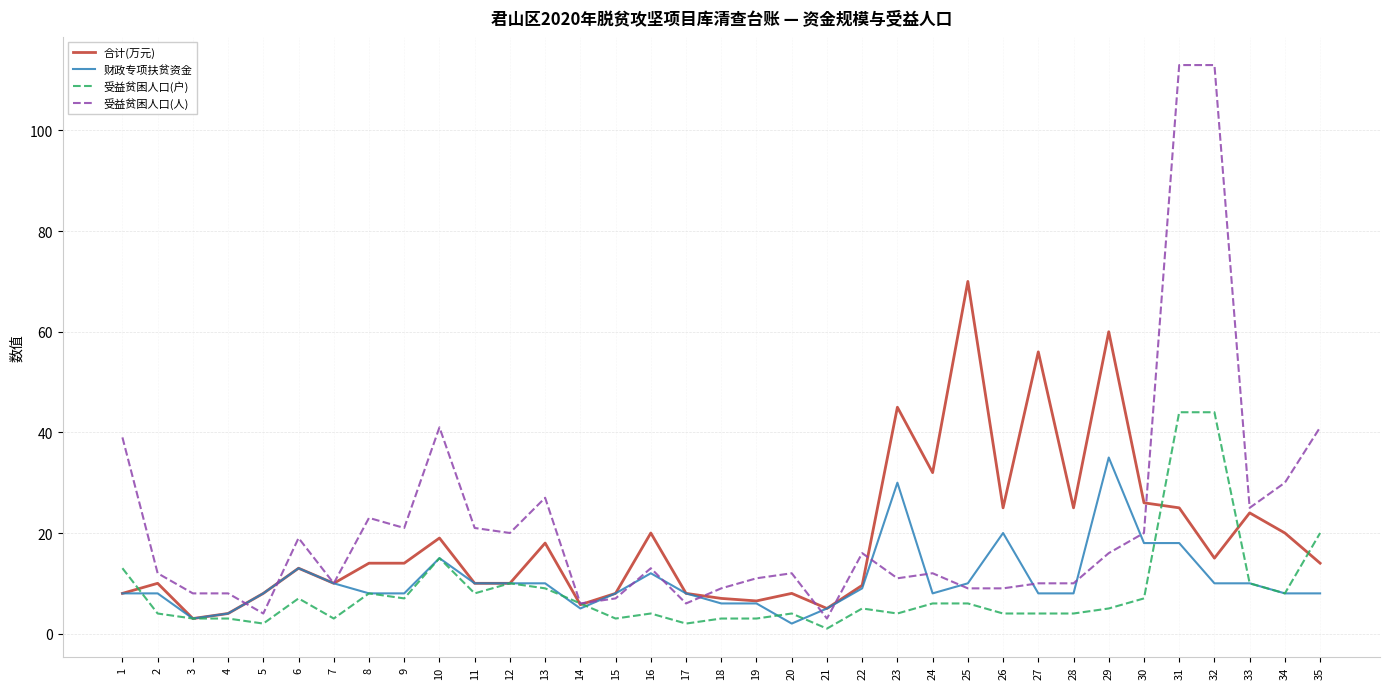

The 财政专项扶贫资金 series shows 8.0 at 17. True or false?

True